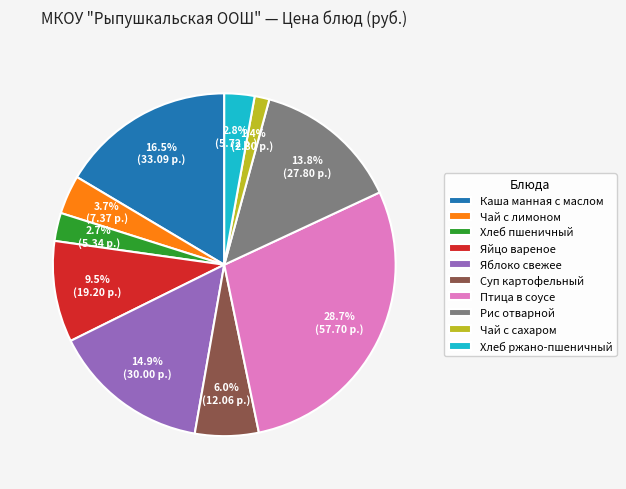

How many slices are in this pie chart?

10